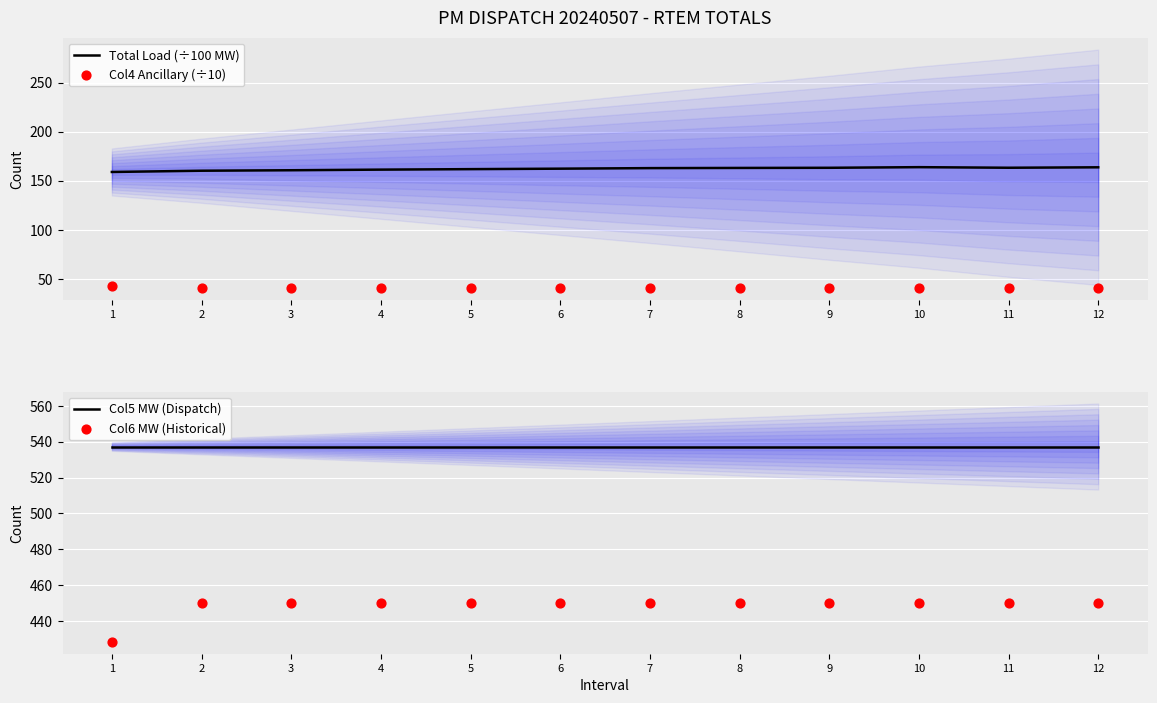

Which series reaches the maximum Y coordinate?

Col5 MW (Dispatch)